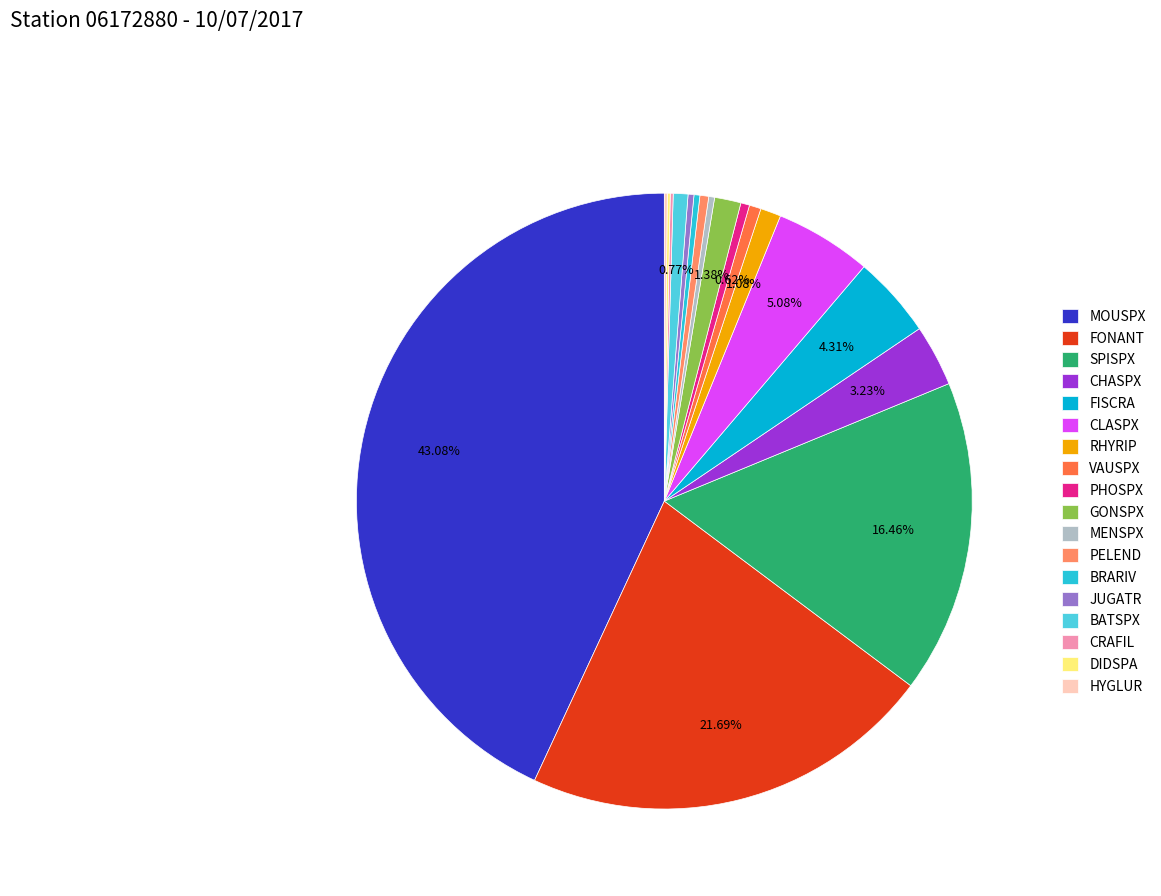

Which has a higher value, CLASPX or CHASPX?

CLASPX